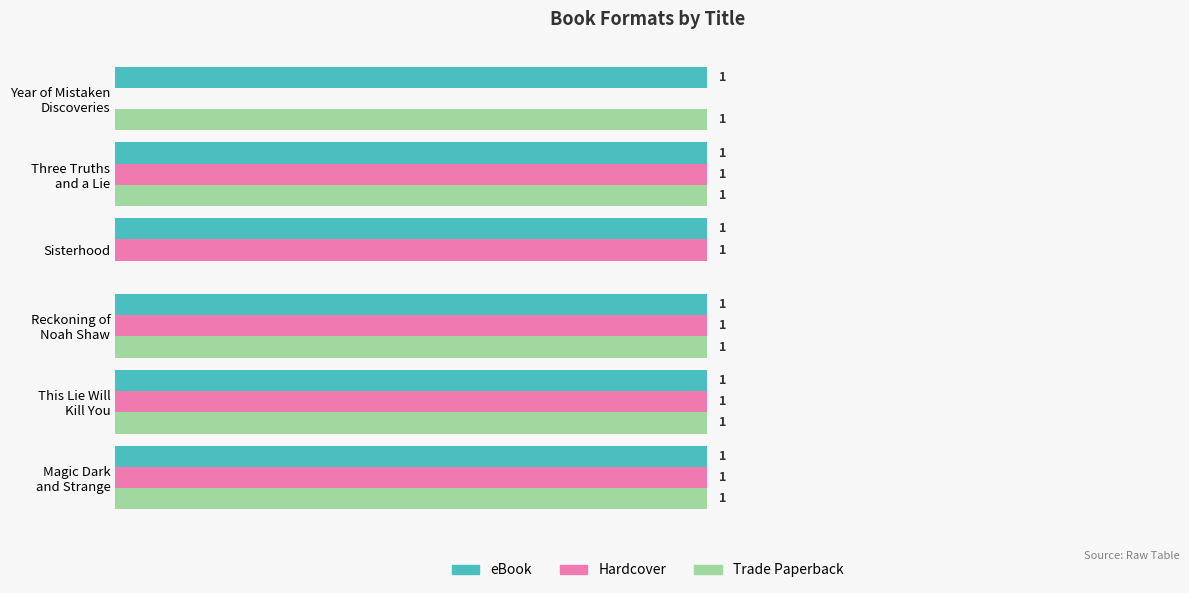

Which series has the largest total across all categories?

eBook